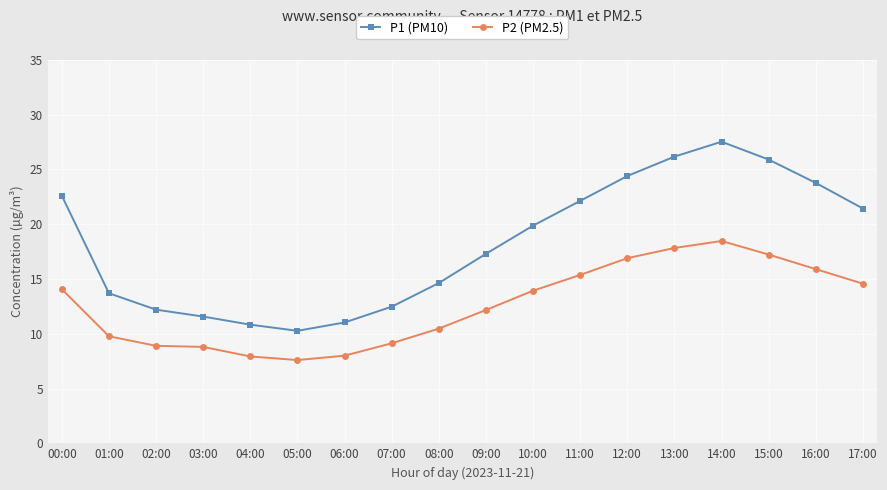

Which series has the widest spread of values?

P1 (PM10)